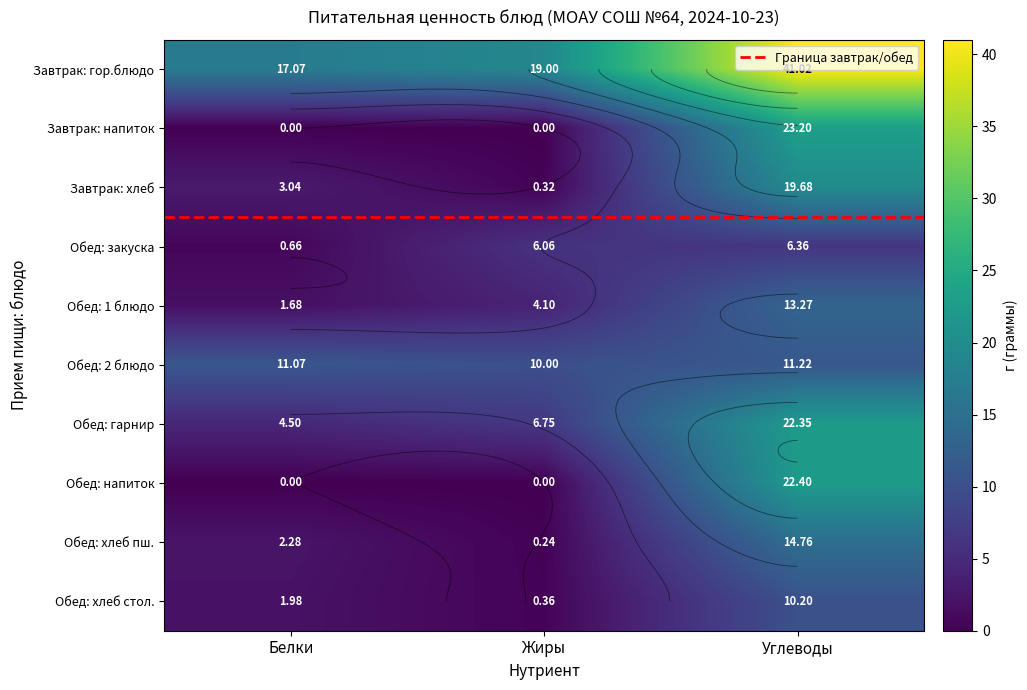

Rank the categories by value from highest to lowest.

Углеводы, Жиры, Белки